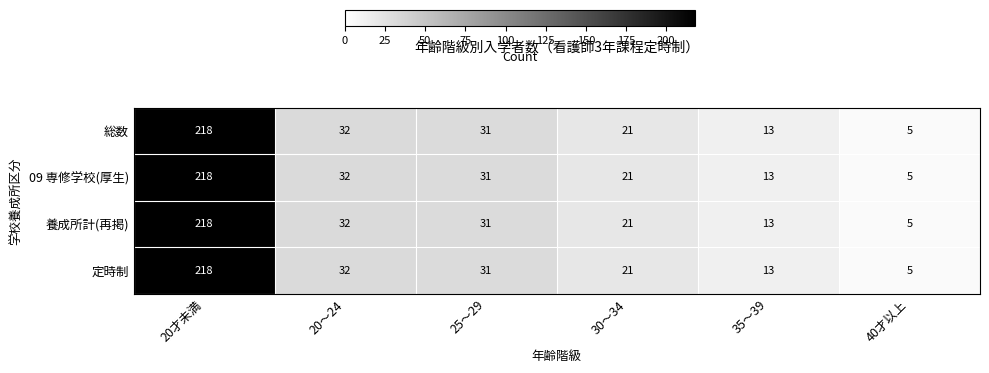

At which category is the sum across all series the highest?

20才未満